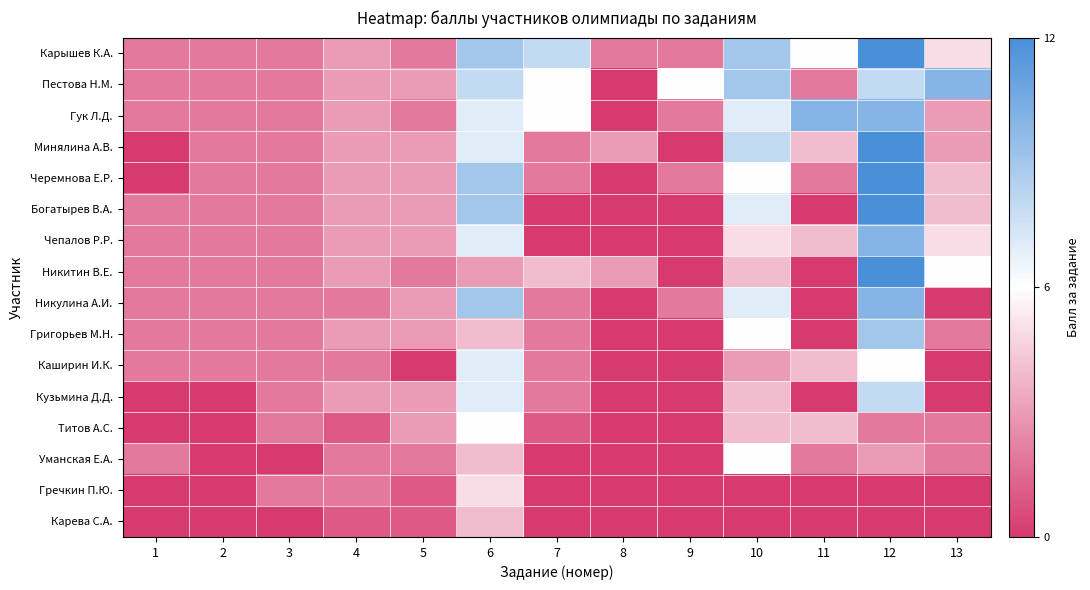

What is the spread (max minus min) of values at 4?

2